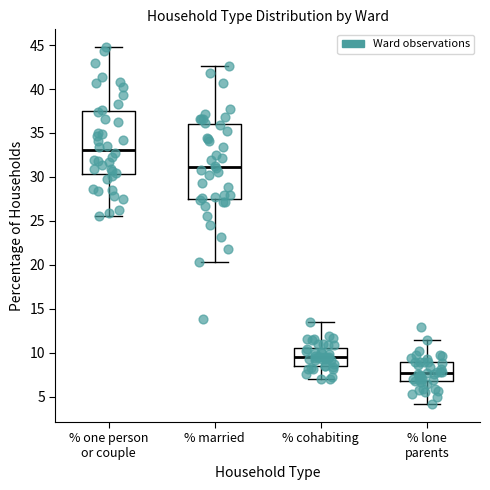

Reading left to right, read every box against the y-axis: the position of its median line, the range the box covers, and the ends of its whiskers. The values are not printed on the chart, so give them approximately, as read against the axis.

% one person or couple: median 33.0, box 30.5 to 37.5, whiskers 25.5 to 45.0
% married: median 31.0, box 27.5 to 36.0, whiskers 20.5 to 42.5
% cohabiting: median 9.5, box 8.5 to 10.5, whiskers 7.0 to 13.5
% lone parents: median 7.5, box 7.0 to 9.0, whiskers 4.0 to 11.5